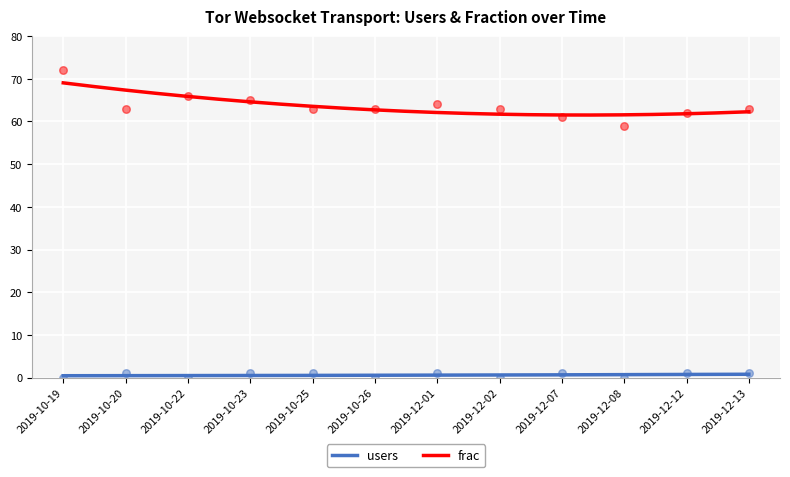

What are all the series names shown in the legend?

users, frac